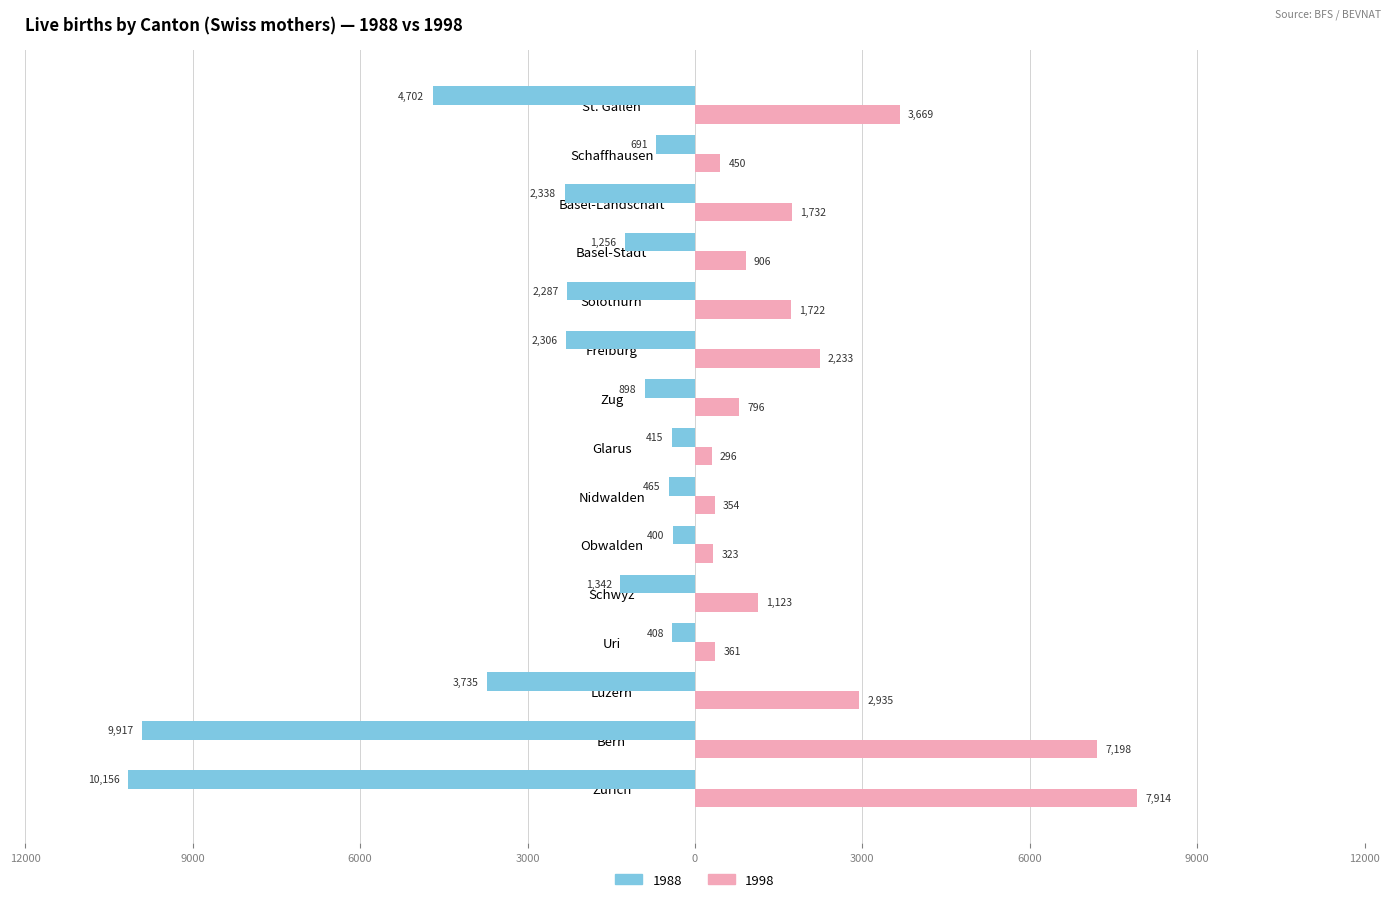

What is the difference between the maximum and minimum values in the 1988 series?

9756